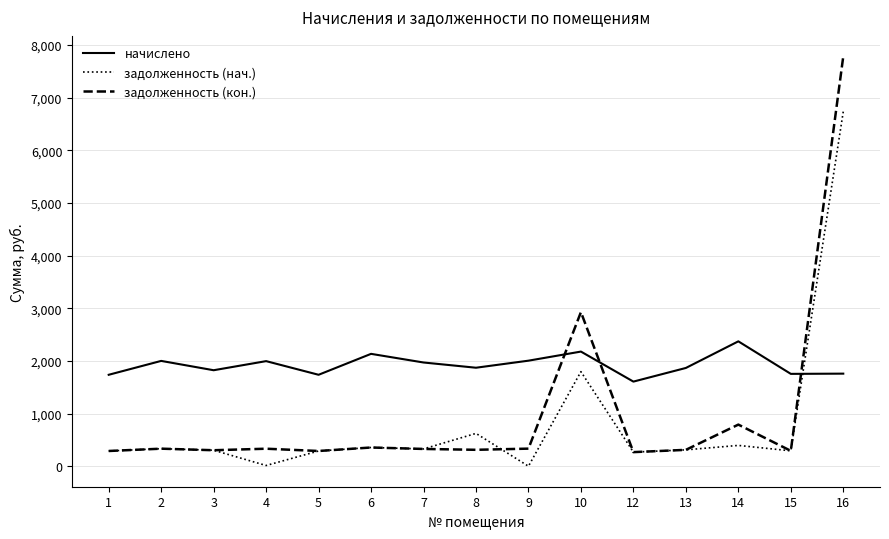

How many values in the начислено series are below 1870?

7